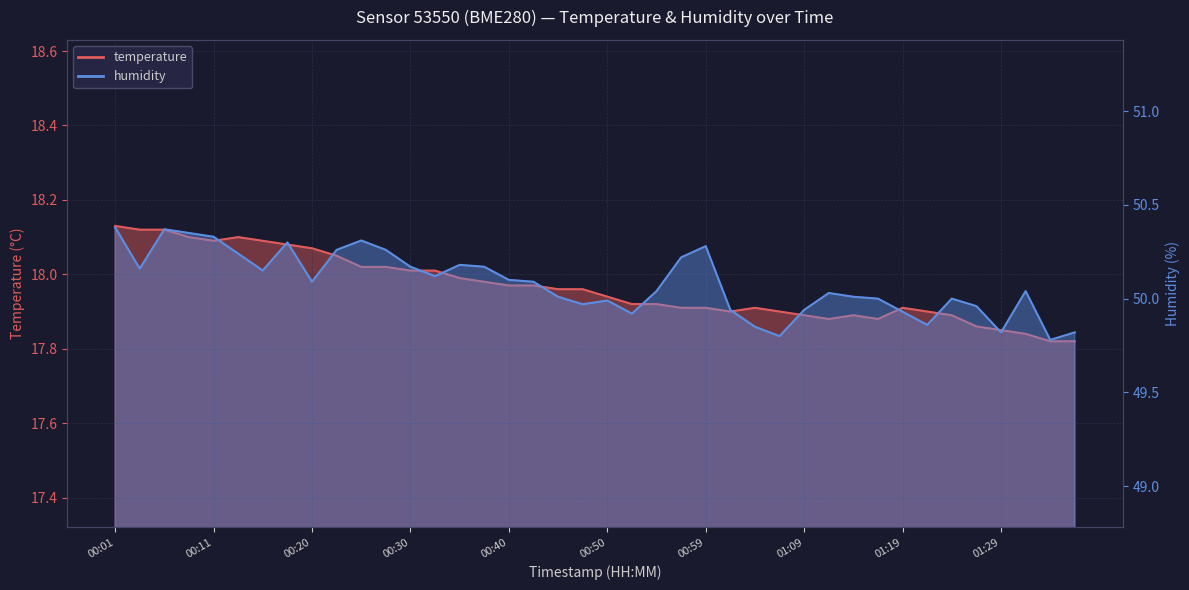

What is the label of the 27th point from the left?

01:04